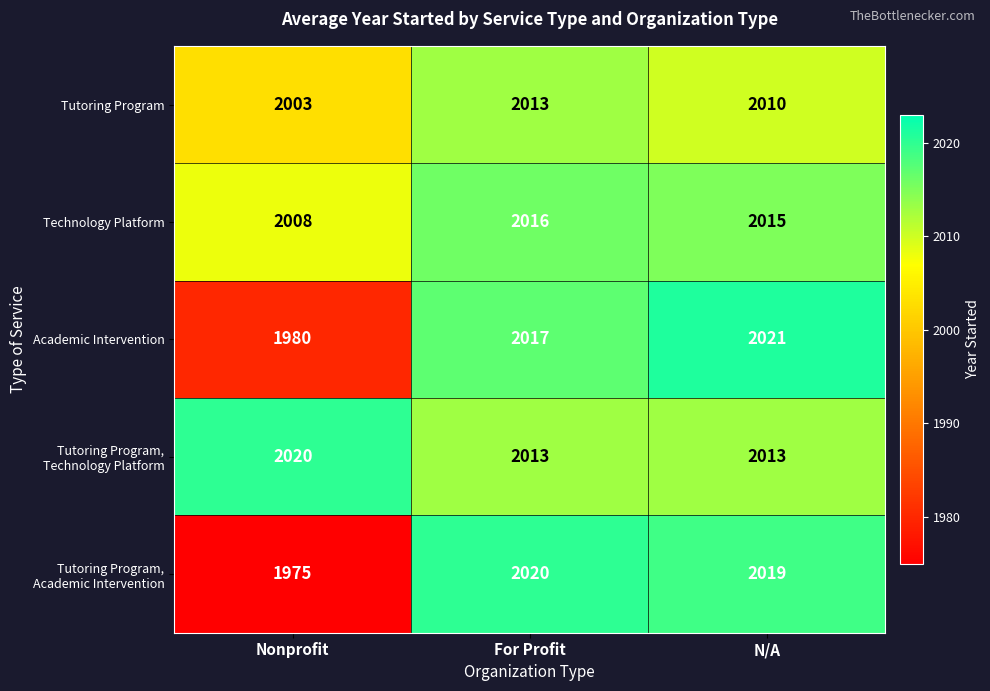

Rank the categories by Technology Platform value from highest to lowest.

For Profit, N/A, Nonprofit